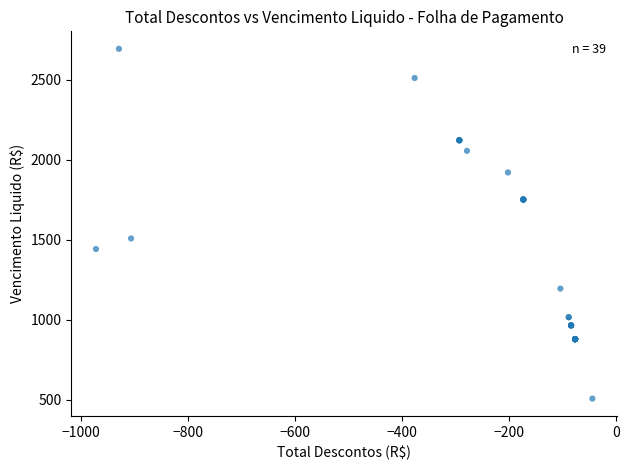

What Y value in the scatter plot is closest to 1601?

1509.4